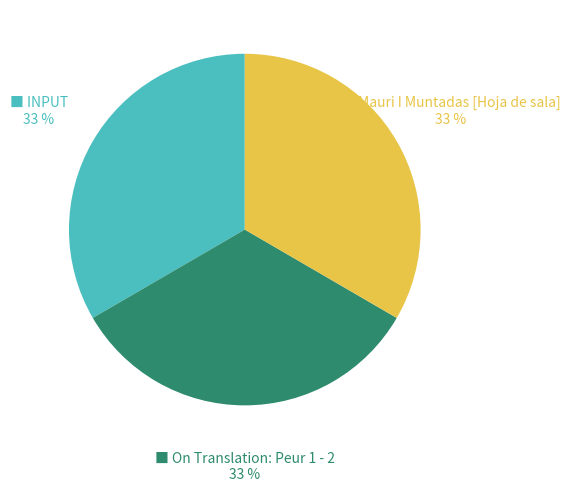

To the nearest percent, what is the average slice percentage?

33%